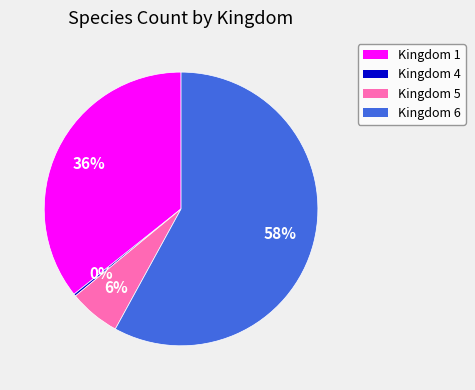

To the nearest percent, what is the difference between the largest and smallest slice percentages?

58%